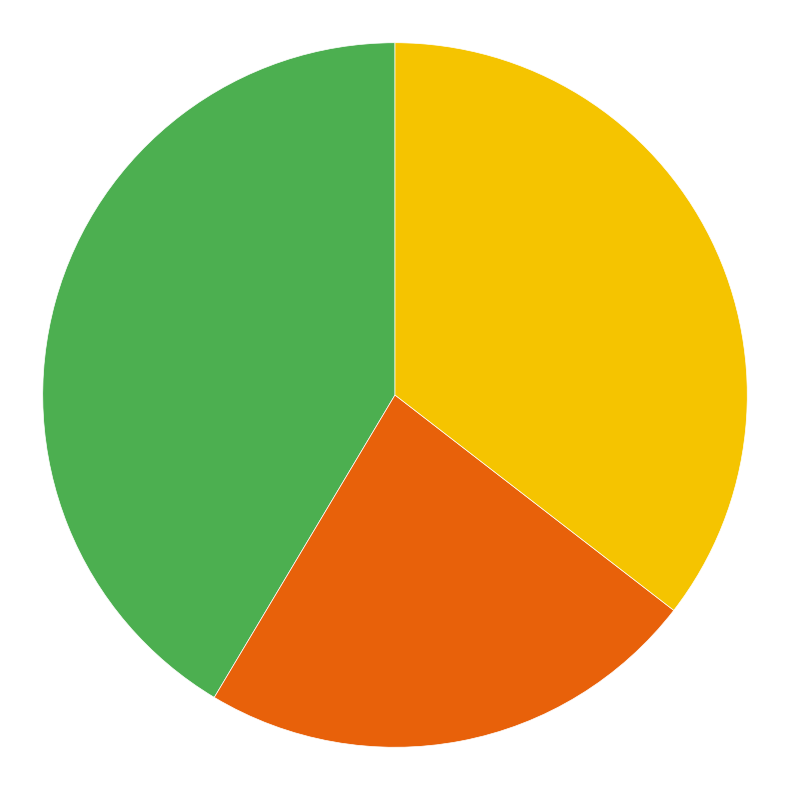

How many segments does this pie chart have?

3